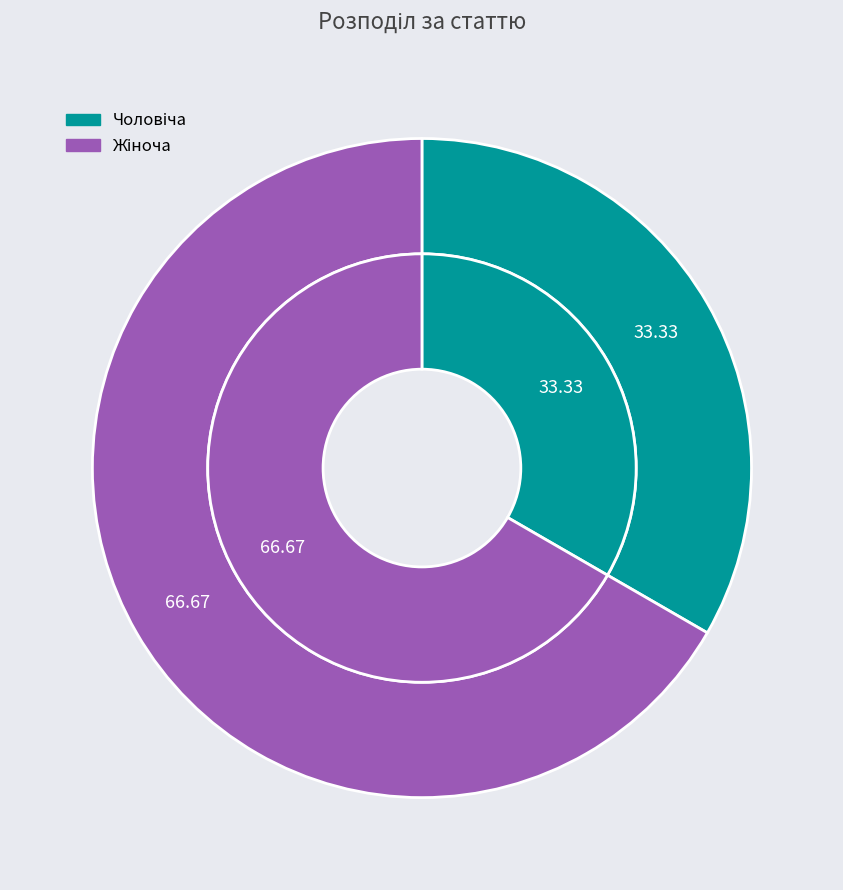

How many segments does this pie chart have?

2